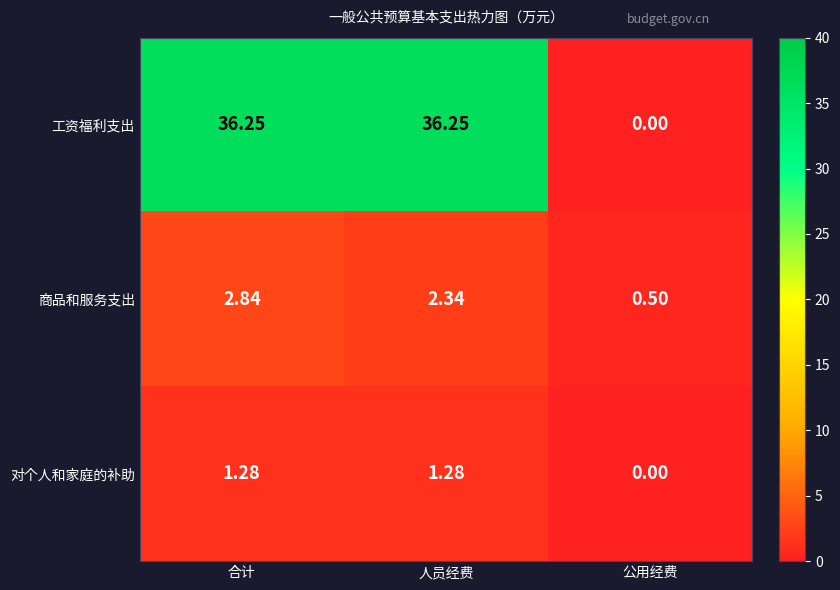

Where is 商品和服务支出 nearest to the value 1?

公用经费